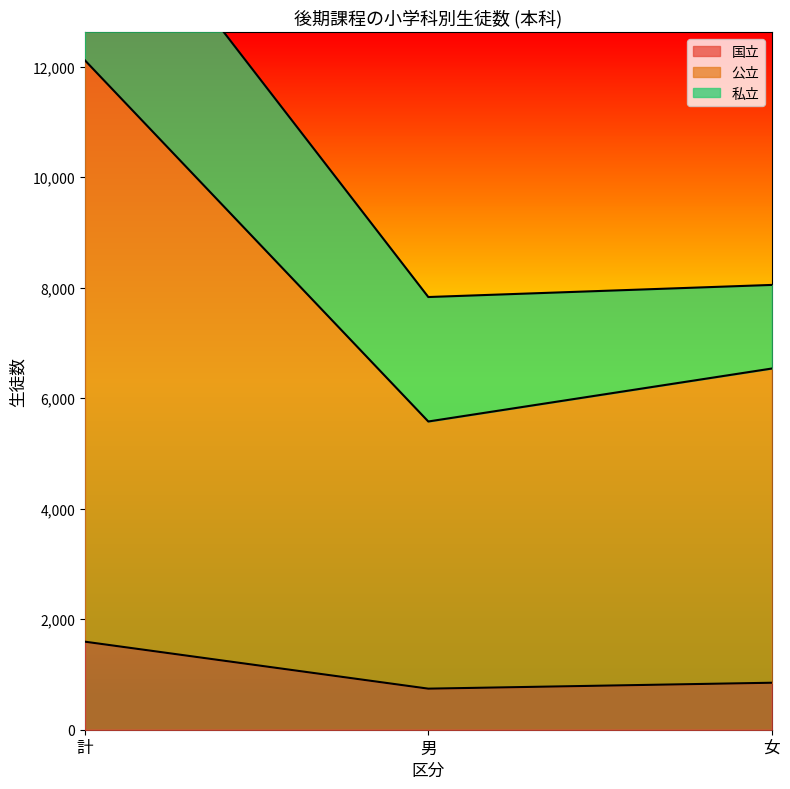

Is it true that 公立 equals 9285 at 男?

False